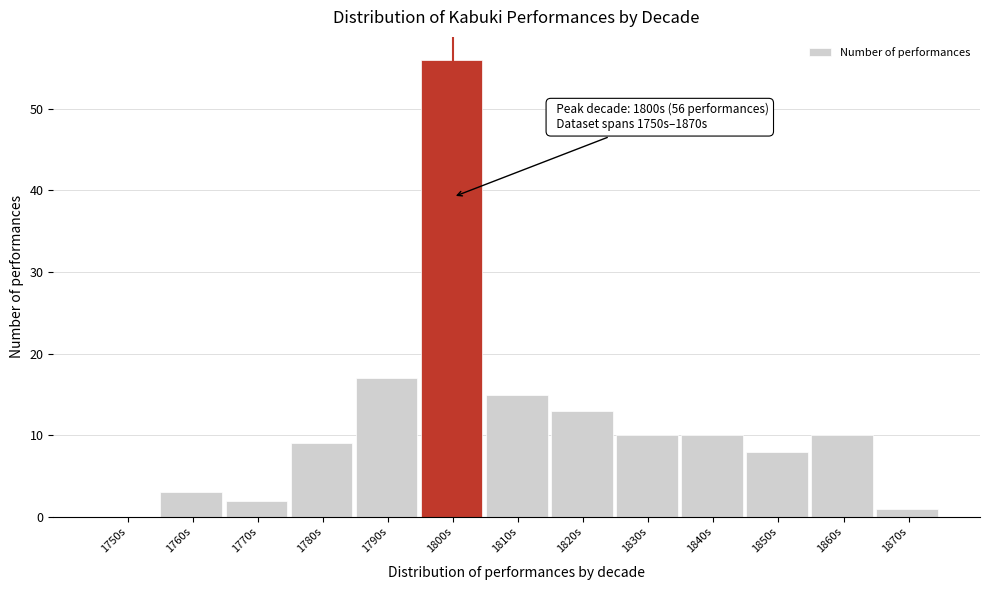

Reading left to right, extract all data points from this chart.

1750s=0	1760s=3	1770s=2	1780s=9	1790s=17	1800s=56	1810s=15	1820s=13	1830s=10	1840s=10	1850s=8	1860s=10	1870s=1